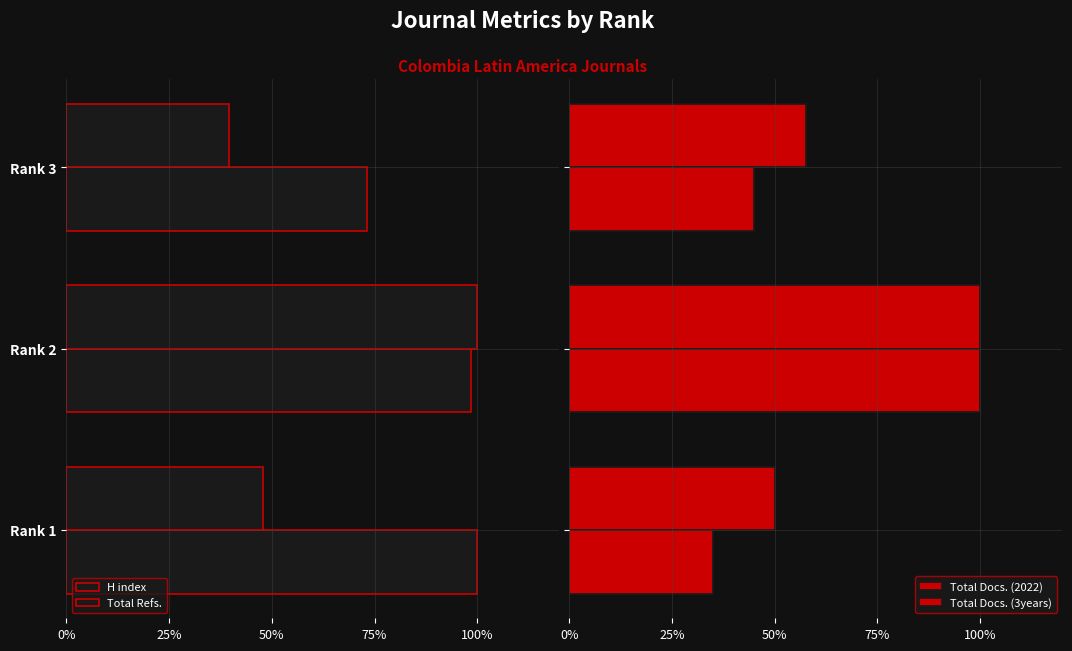

How many values in the Total Docs. (3years) series are below 57?

1